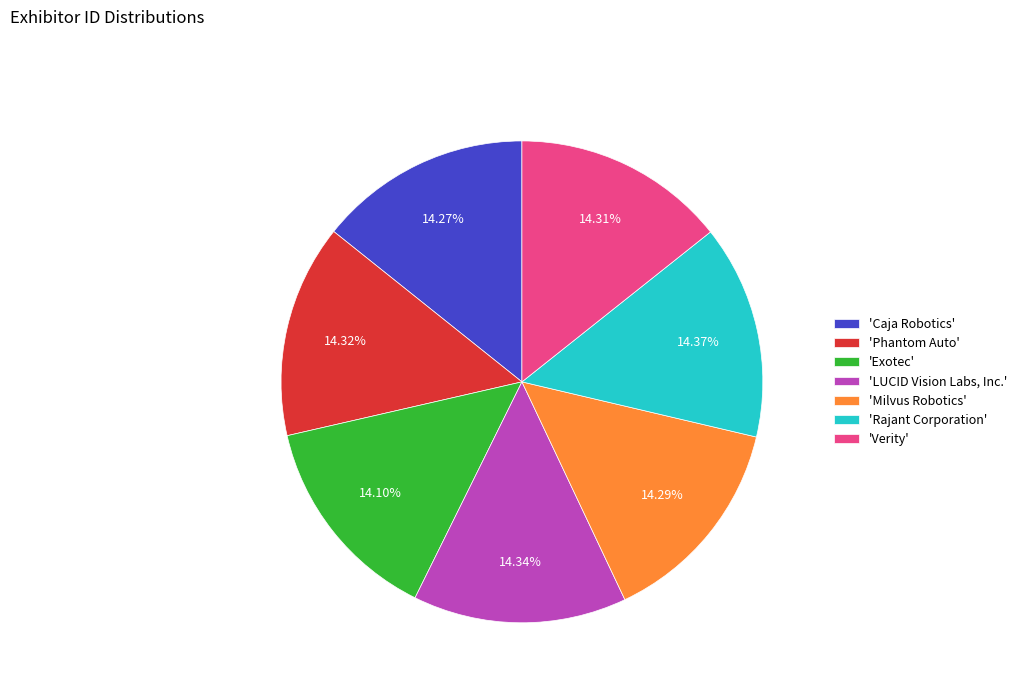

Rank the categories by value from lowest to highest.

'Exotec', 'Caja Robotics', 'Milvus Robotics', 'Verity', 'Phantom Auto', 'LUCID Vision Labs, Inc.', 'Rajant Corporation'